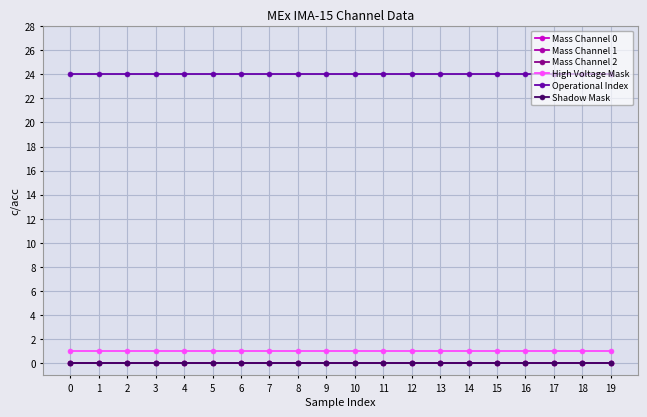

True or false: Mass Channel 0 and Mass Channel 1 cross at least once.

False